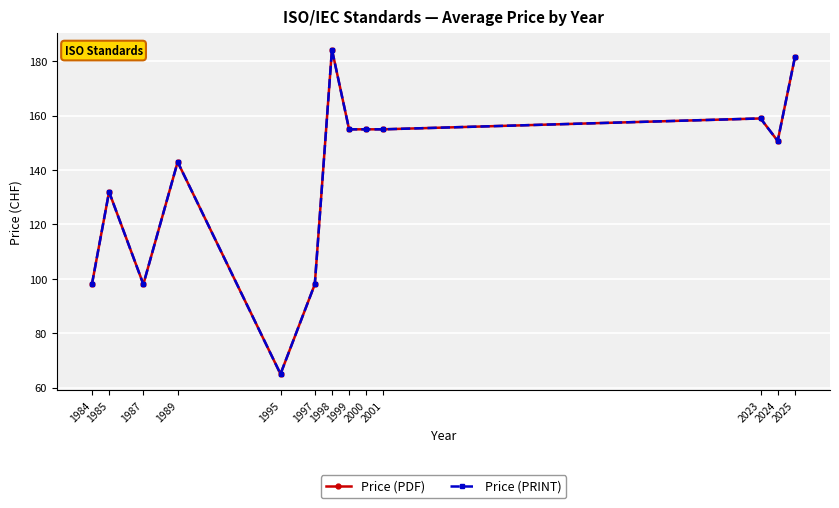

At which label does Price (PDF) reach its peak?

1998